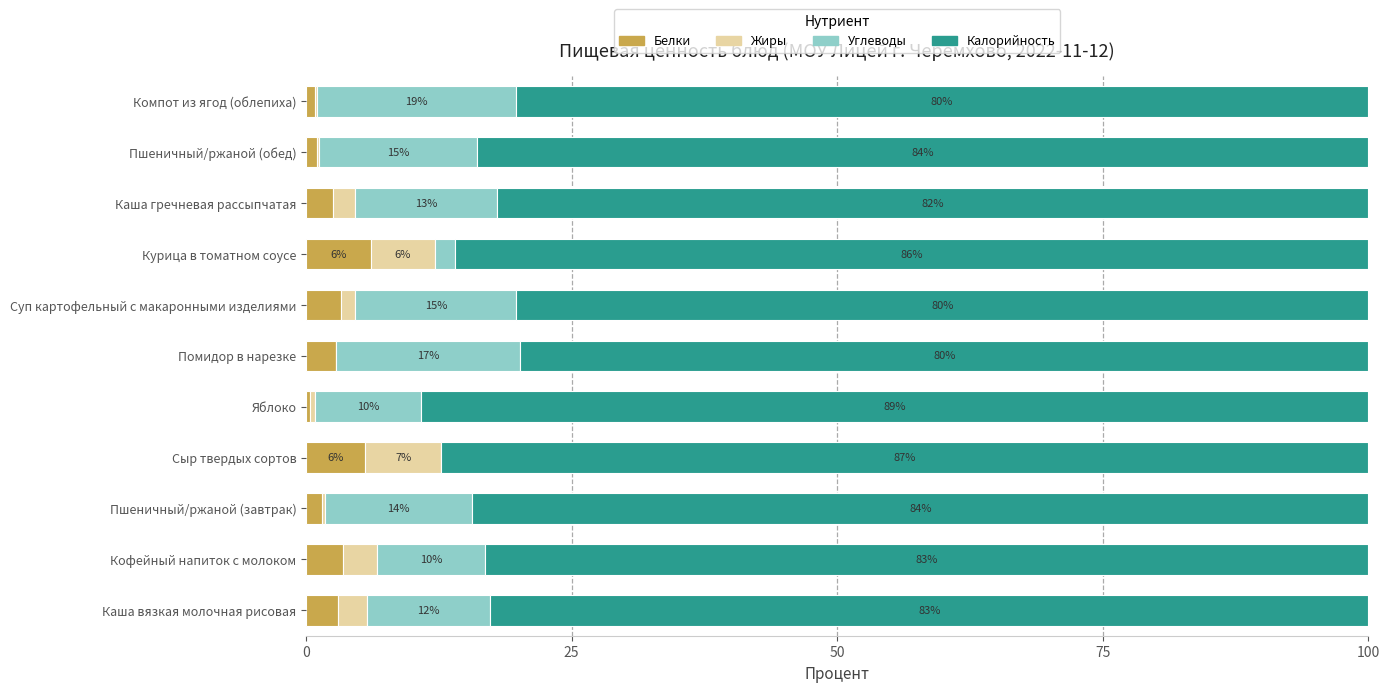

How many data points does each series have?

11